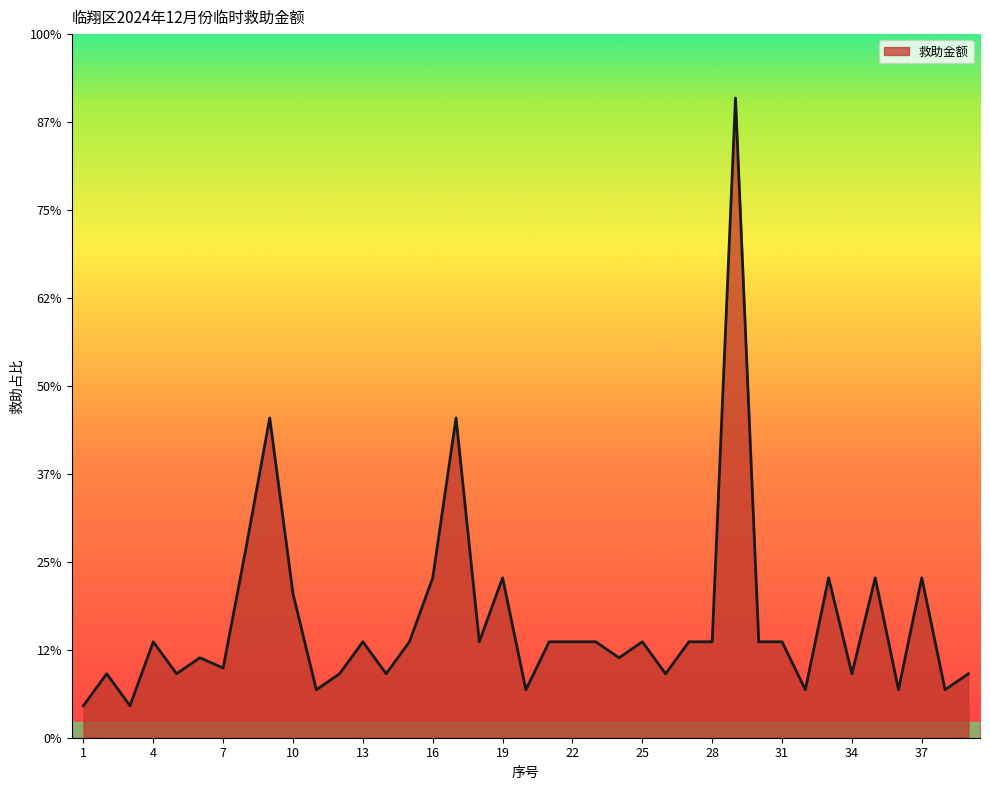

Does the chart have visible grid lines?

No